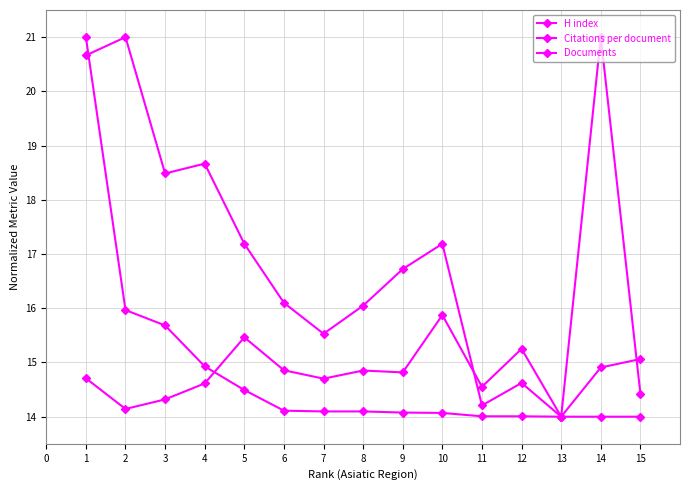

The value of H index at 5 is 10.2. True or false?

False